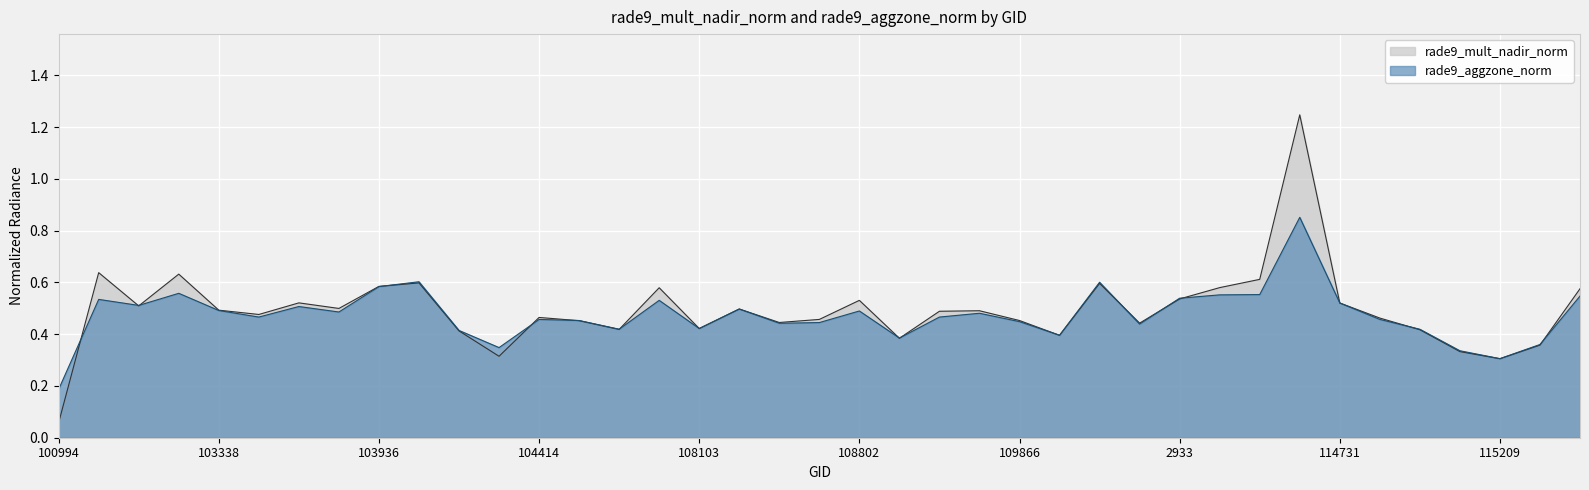

In rade9_aggzone_norm, how many points are higher than both neighbors (excluding endpoints)?

11